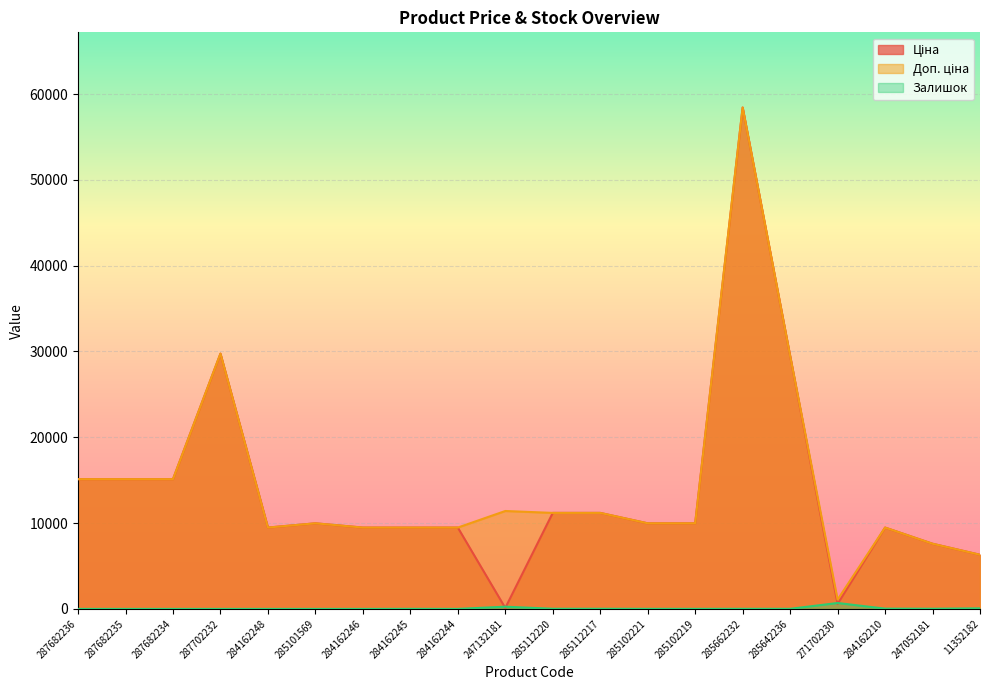

How many categories are shown in the chart?

20